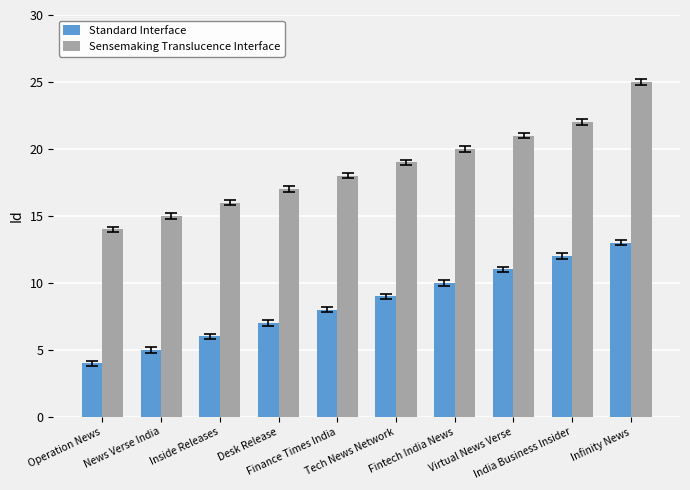

What is the difference between the maximum and second lowest values in the Standard Interface series?

8